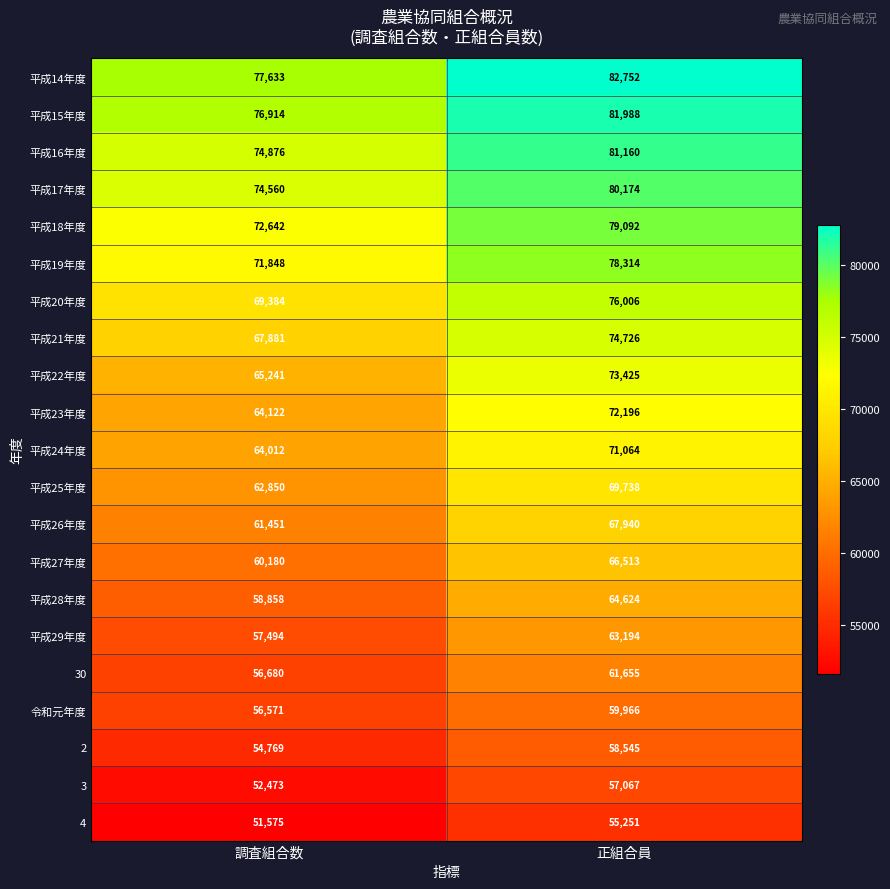

Count the number of data series in this chart.

21